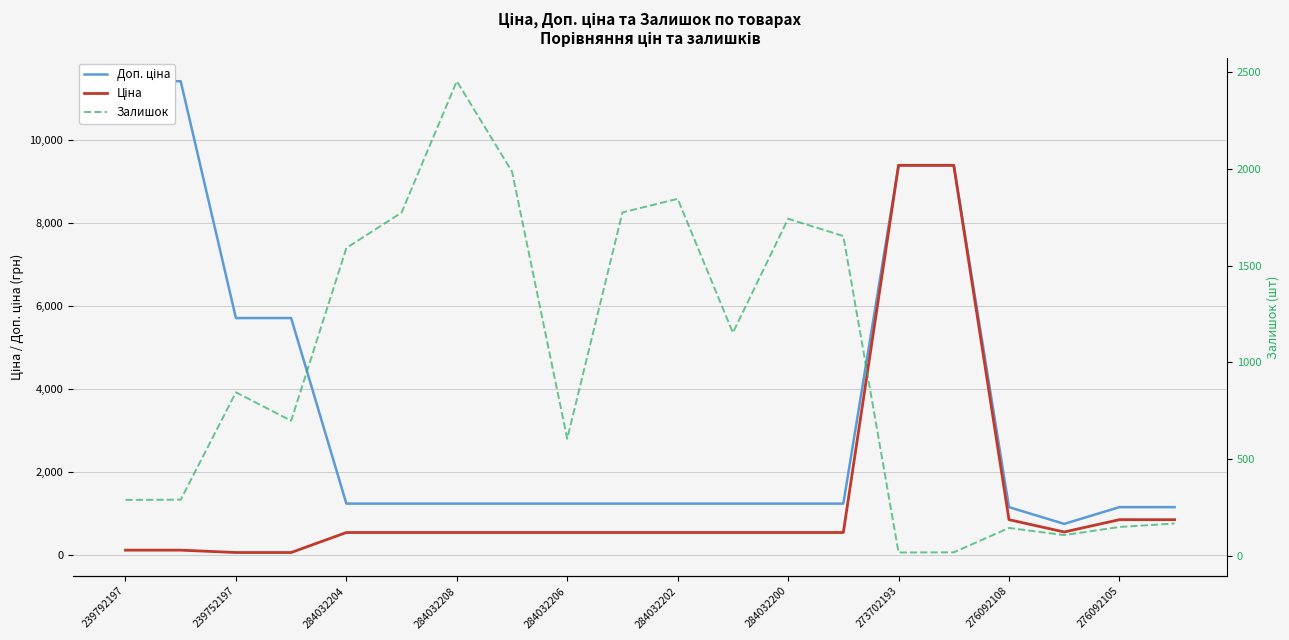

Is it true that Доп. ціна equals 626.0 at 19?

False